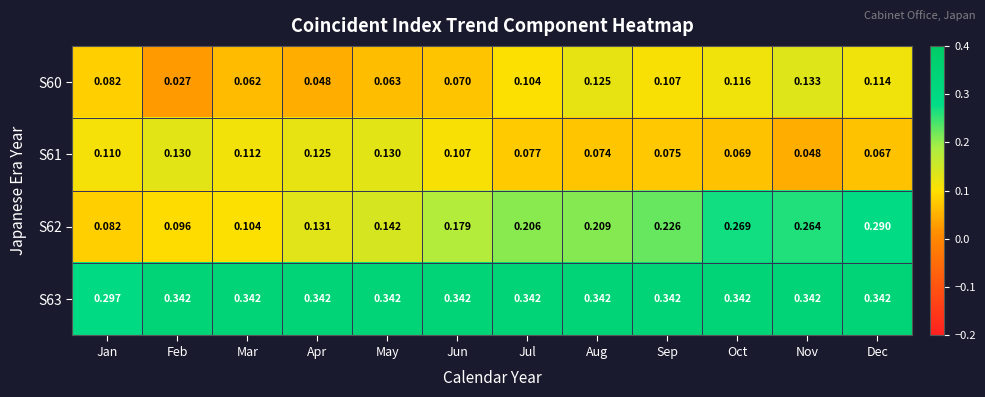

Is the value of S62 at Aug greater than the value of S61 at Jul?

Yes